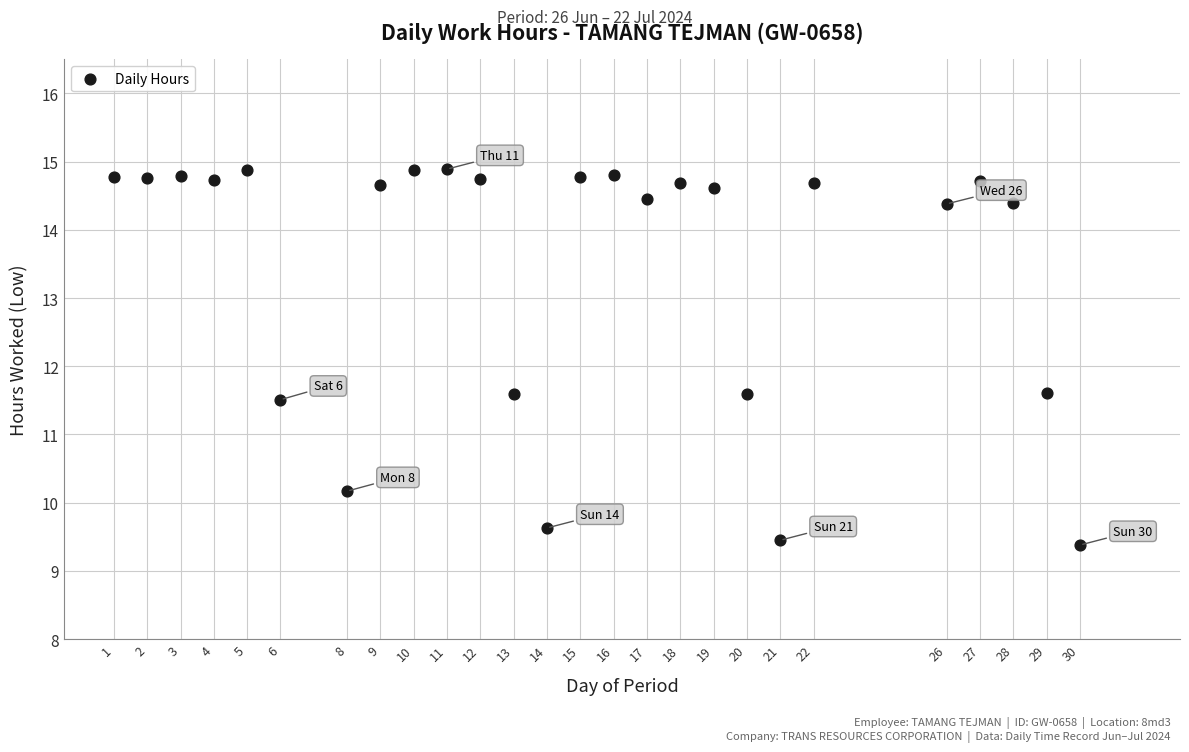

What is the range of Y values (max minus min)?

5.5